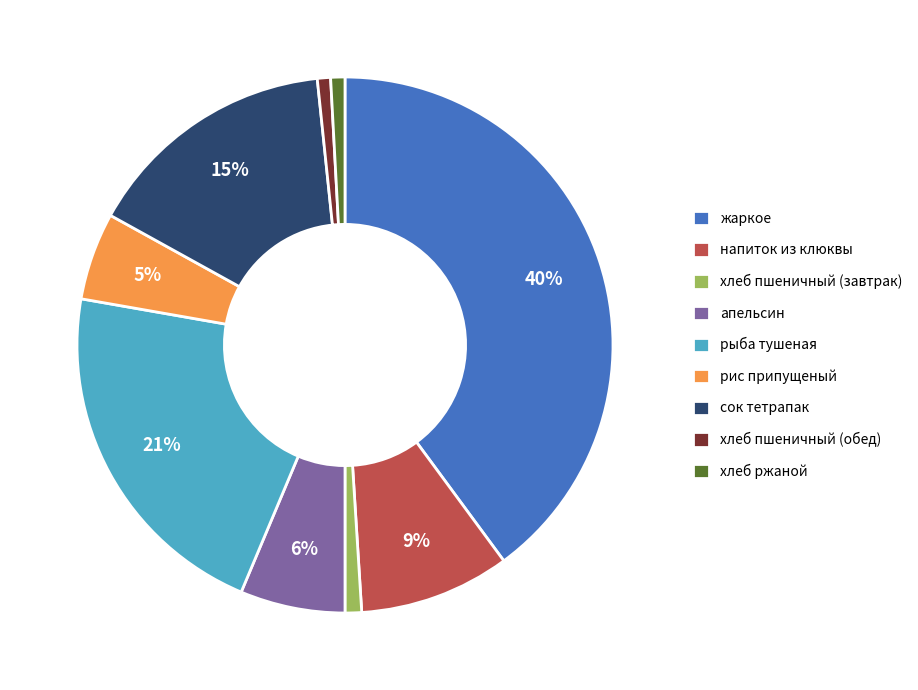

How many segments does this pie chart have?

9